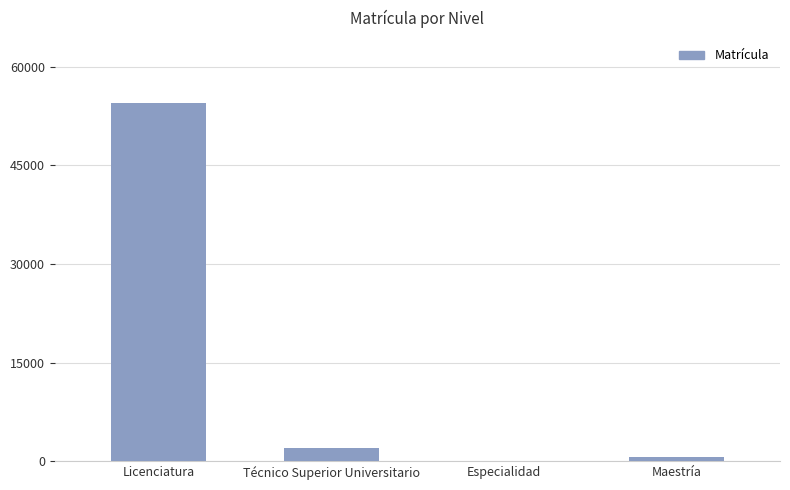

The value at Técnico Superior Universitario is 1972. True or false?

True